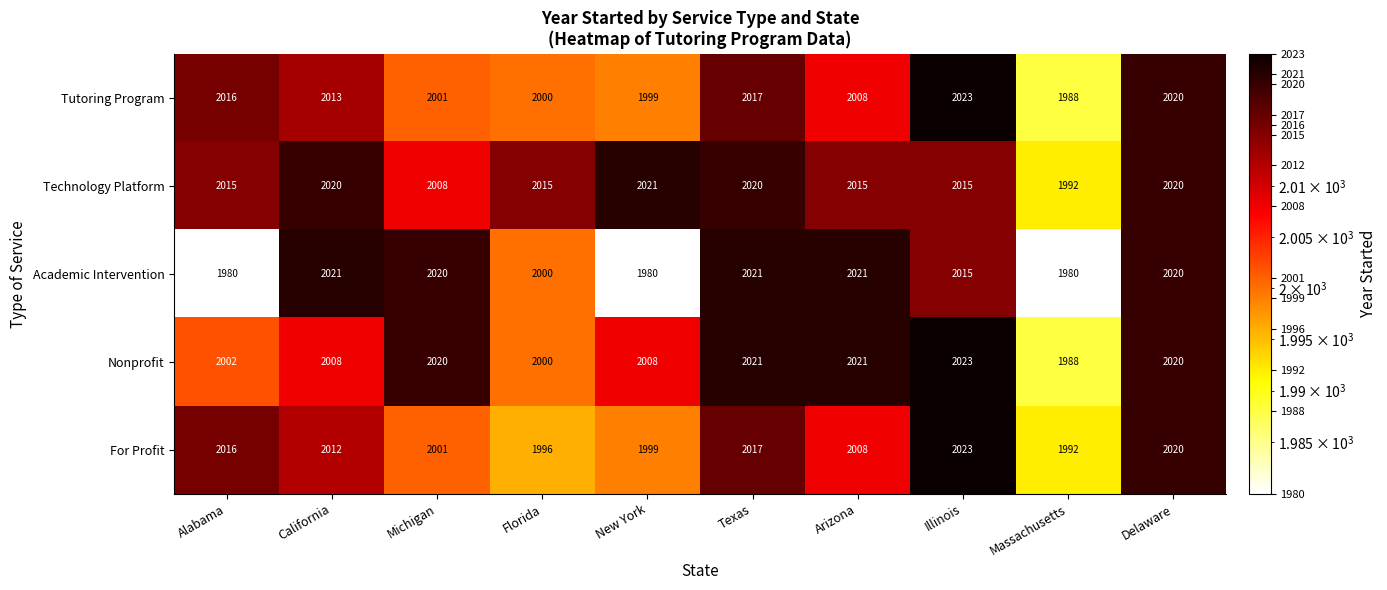

List the labels in order of Tutoring Program value, smallest first.

Massachusetts, New York, Florida, Michigan, Arizona, California, Alabama, Texas, Delaware, Illinois